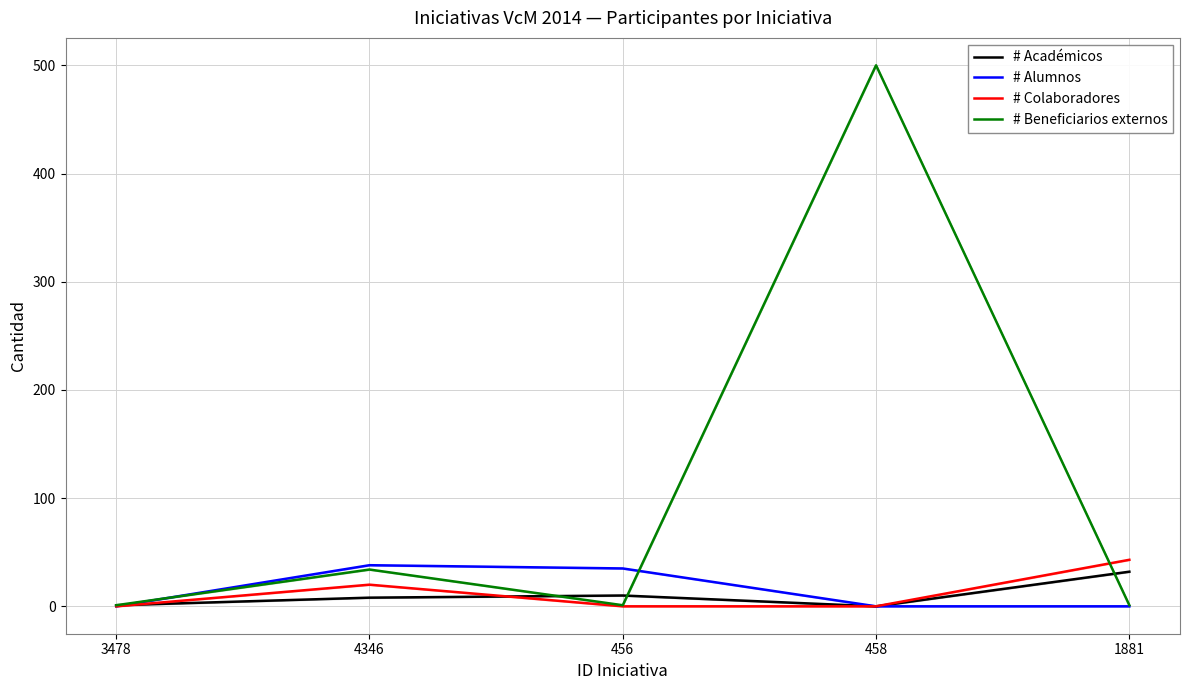

Reading left to right, list all the values displayed in this chart.

# Académicos: 1	8	10	0	32
# Alumnos: 0	38	35	0	0
# Colaboradores: 0	20	0	0	43
# Beneficiarios externos: 1	34	1	500	1